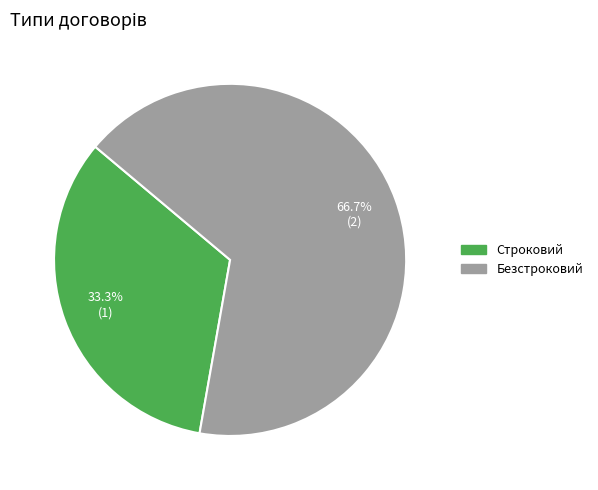

To the nearest percent, what percentage of the pie is Безстроковий?

67%